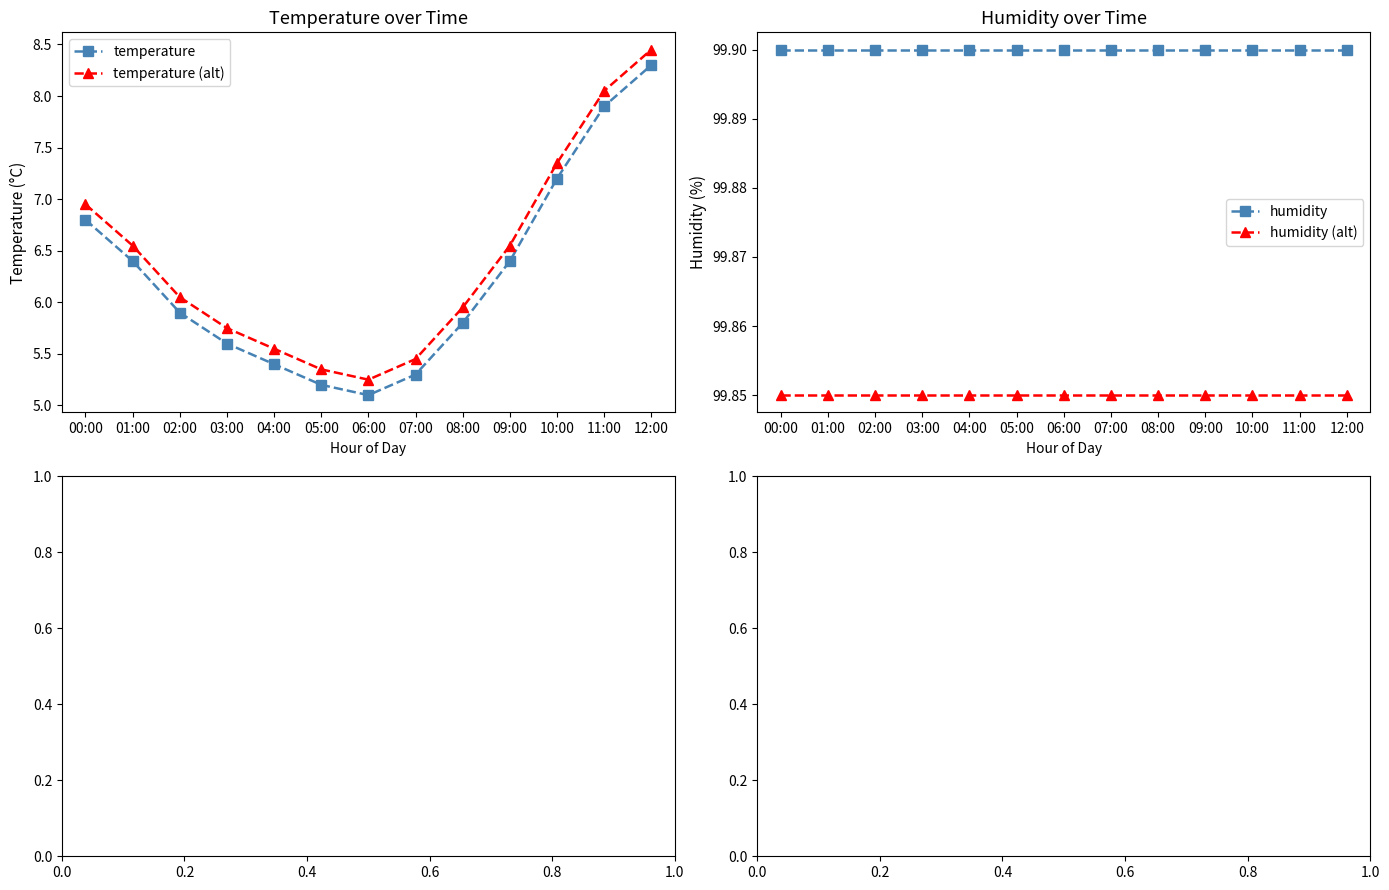

At how many categories does at least one series exceed 13?

13